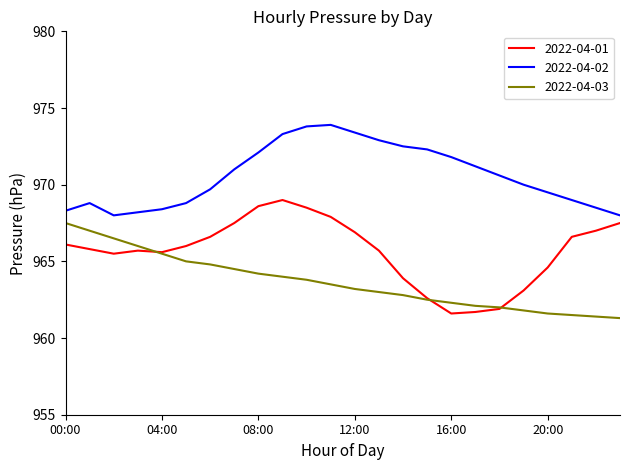

Rank the series by their maximum value, from lowest to highest.

2022-04-03, 2022-04-01, 2022-04-02